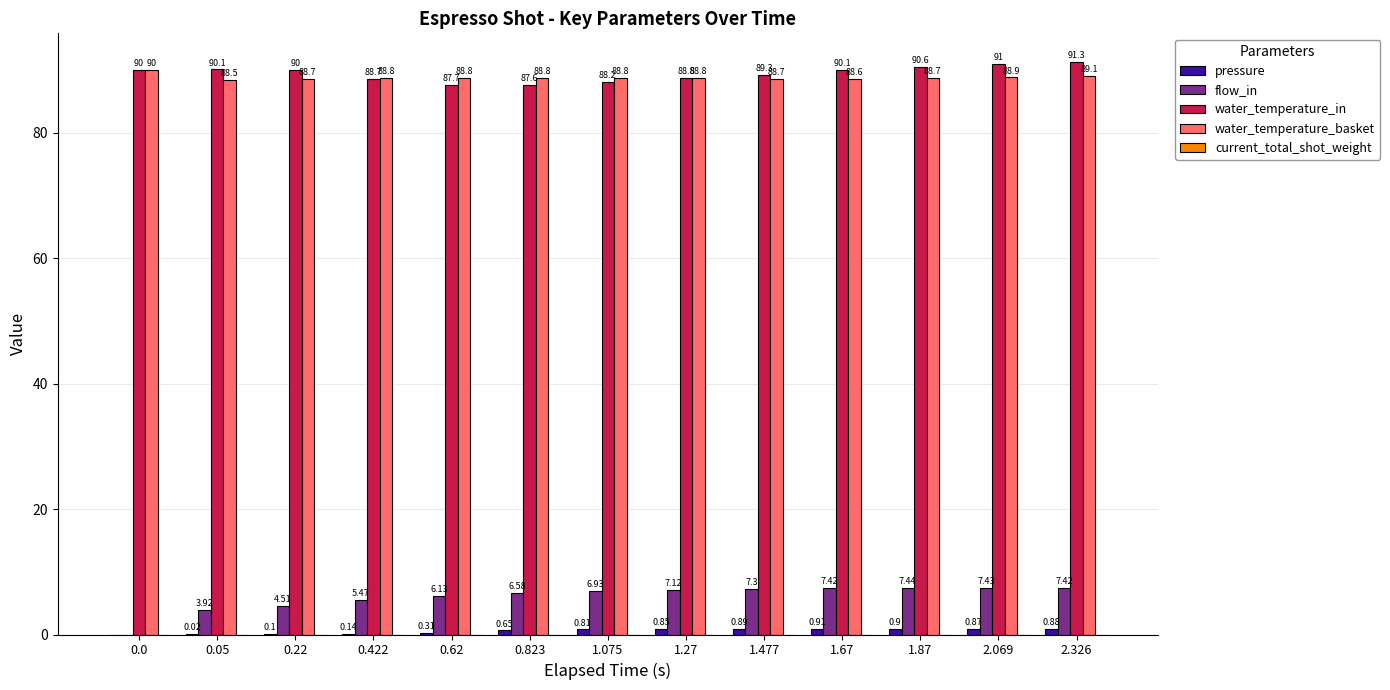

At which category is the sum across all series the highest?

2.326